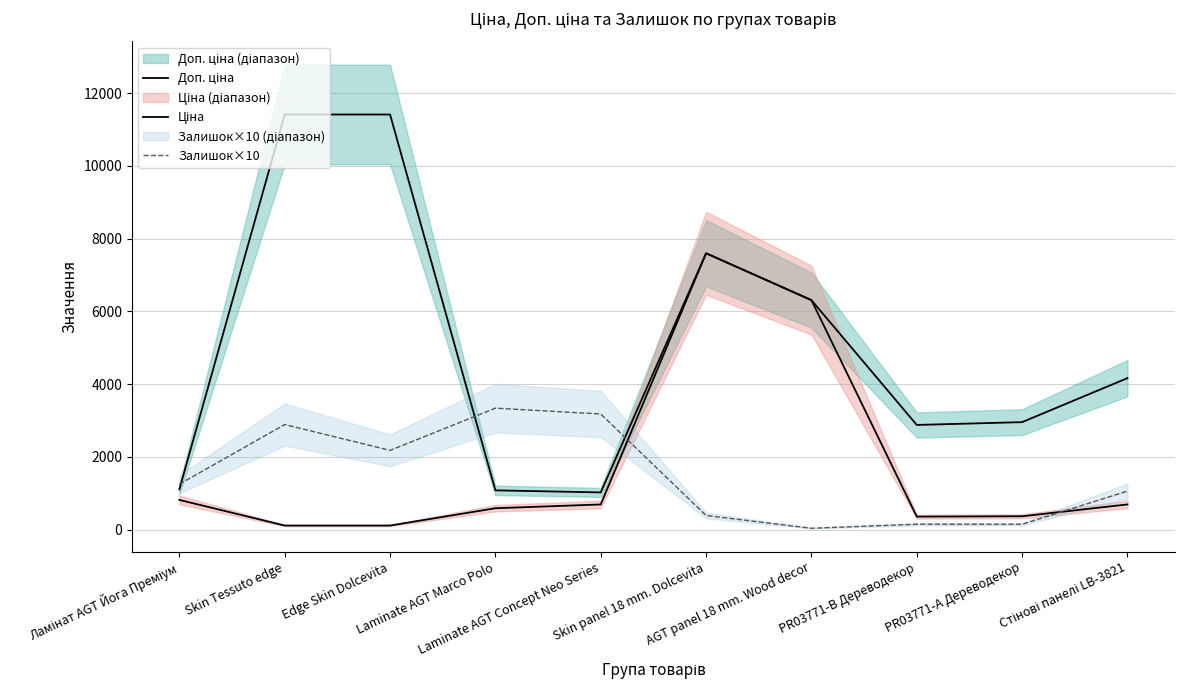

What is the average value of the Ціна series?

1765.9